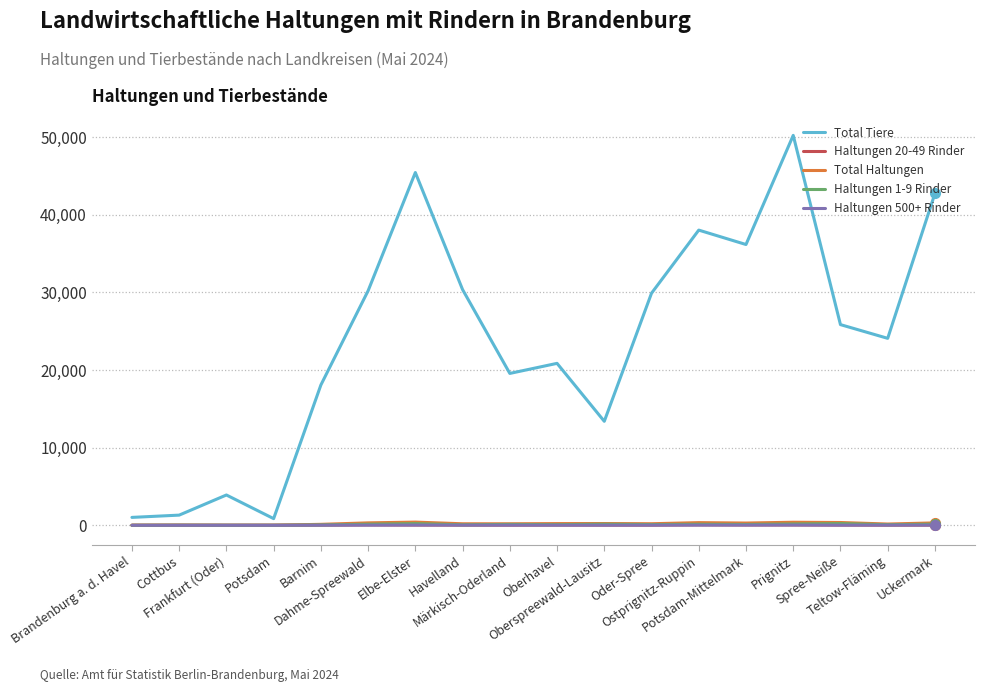

Which series has the widest spread of values?

Total Tiere